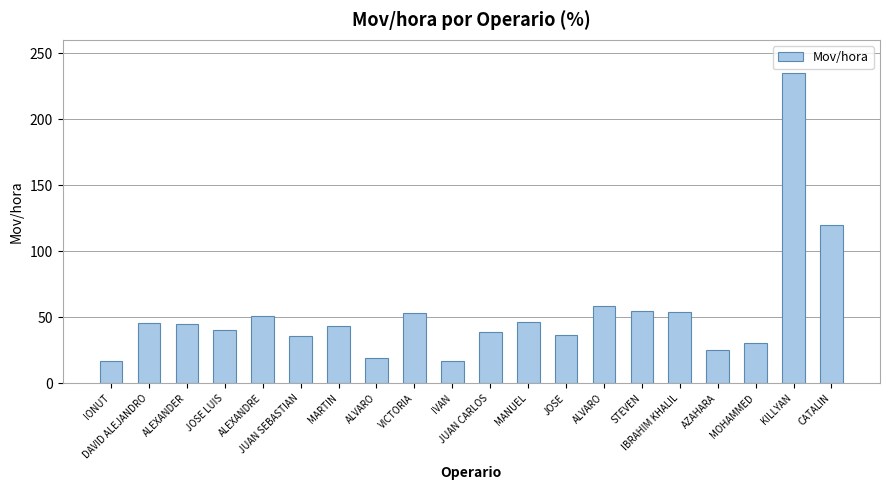

What is the sum of all values?

1068.6